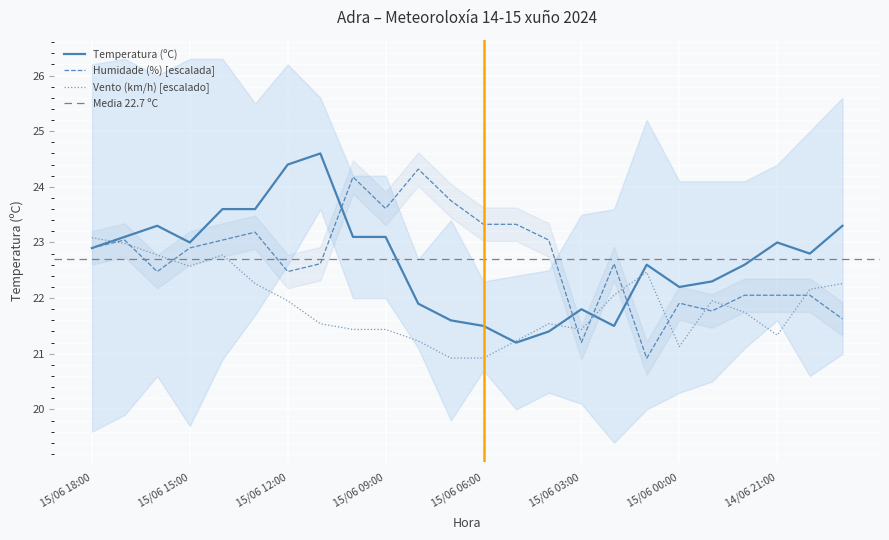

Does the chart display data point markers on the line(s)?

No